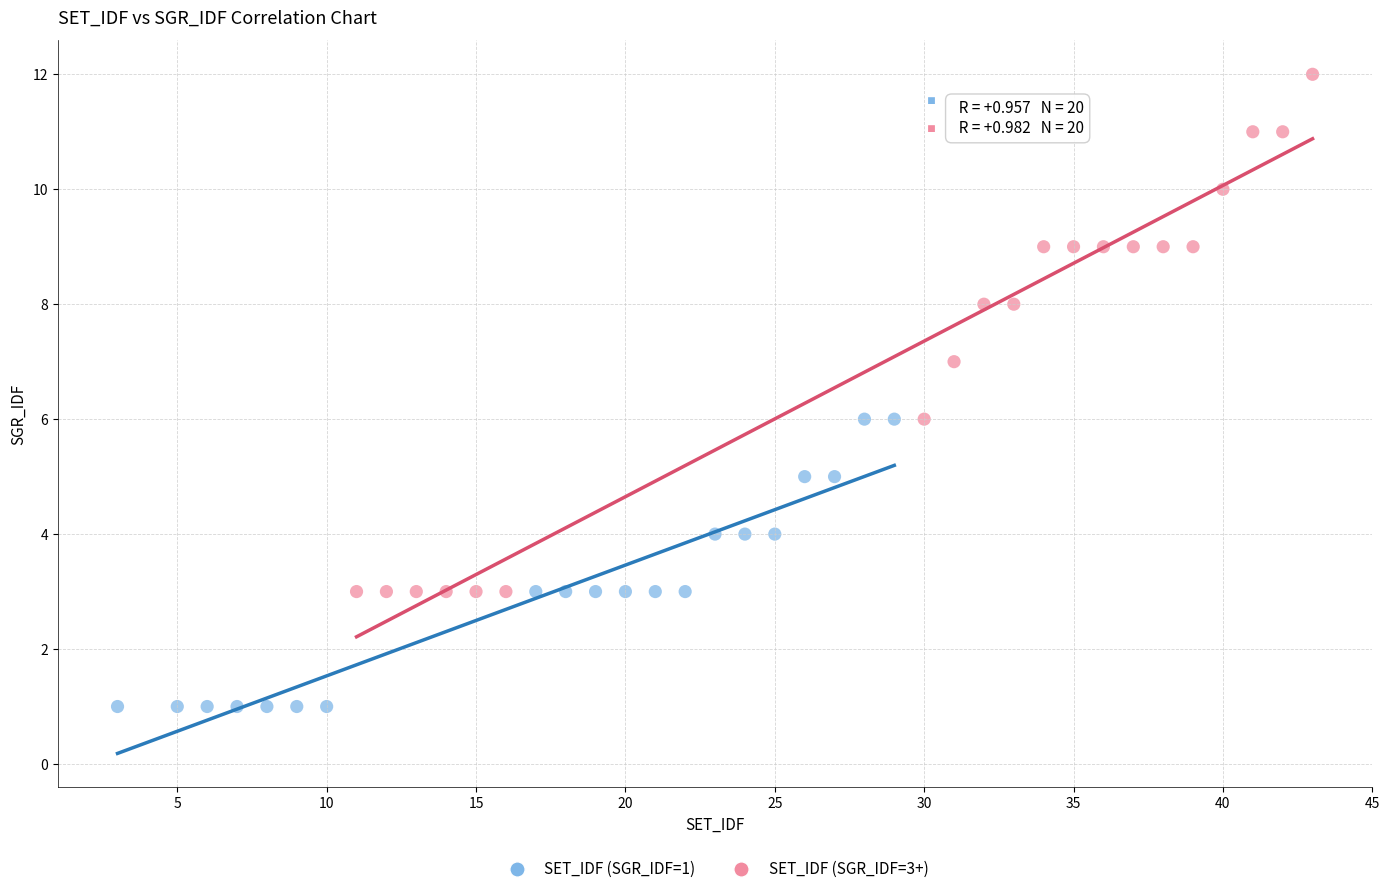

Which series has the widest spread of Y values?

SET_IDF (SGR_IDF=3+)